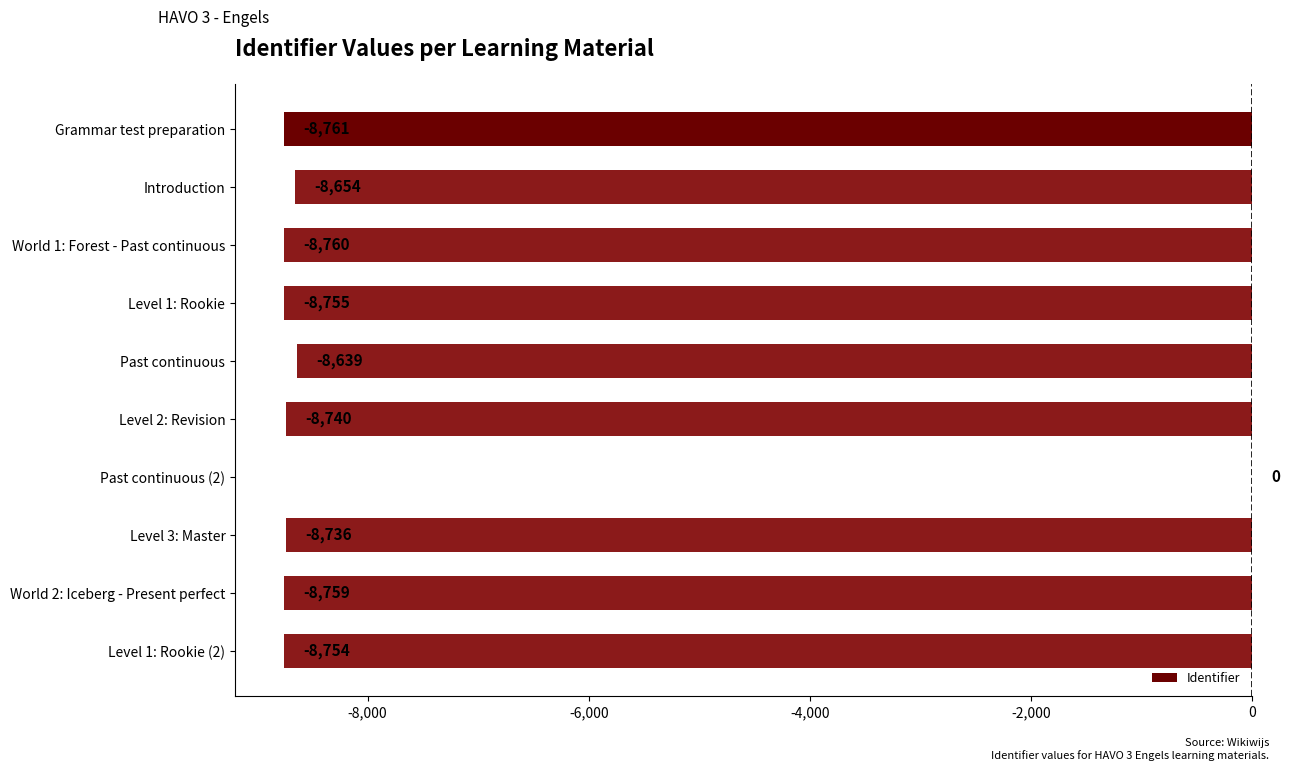

What is the sum of the values at Level 3: Master and Level 2: Revision?

-17476